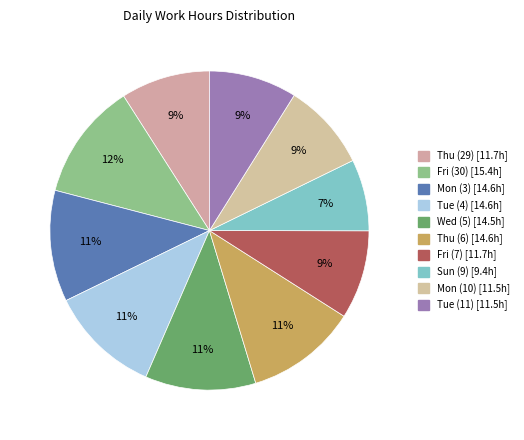

To the nearest percent, what portion does Fri (7) represent?

9%